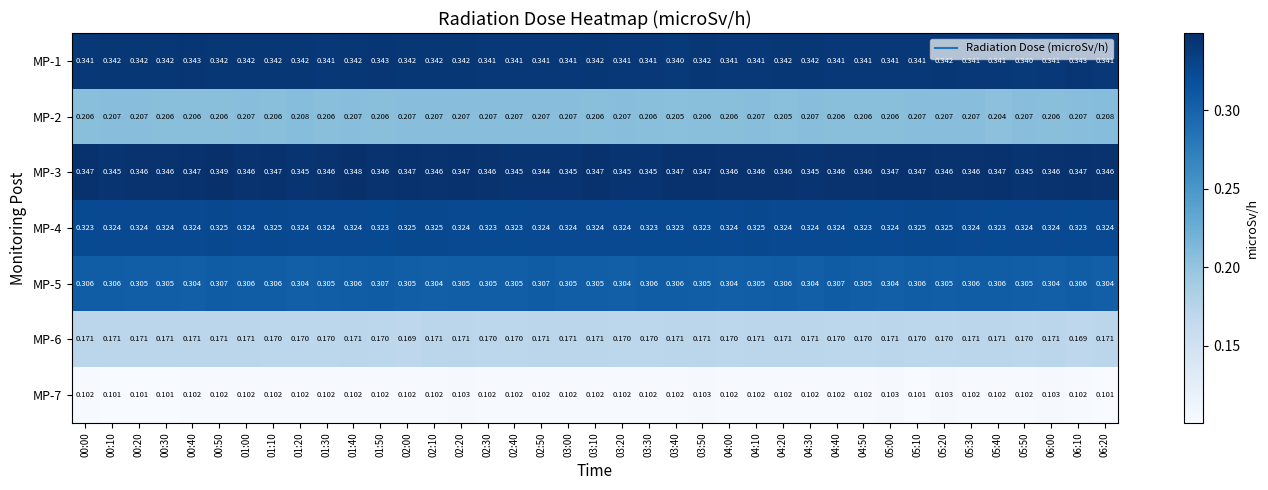

Is the value of MP-3 at 01:30 greater than the value of MP-6 at 04:10?

Yes